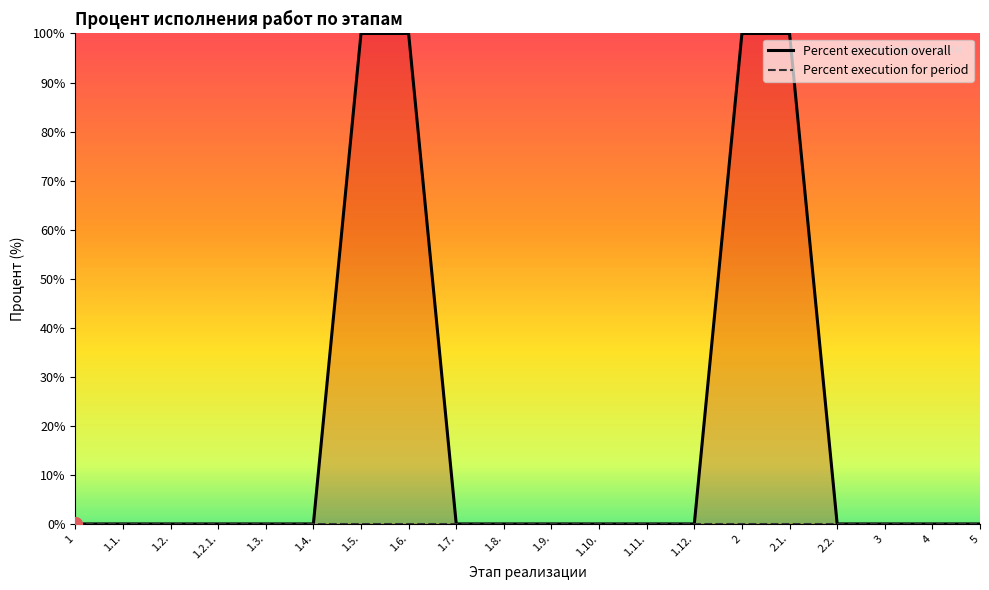

At 4, list the series in order from smallest to largest.

Percent execution overall, Percent execution for period